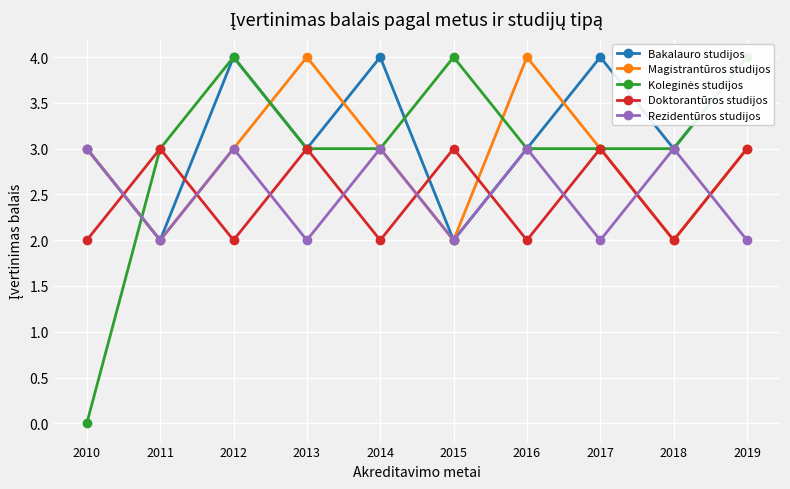

Rank the categories by Bakalauro studijos value from highest to lowest.

2012, 2014, 2017, 2019, 2010, 2013, 2016, 2018, 2011, 2015